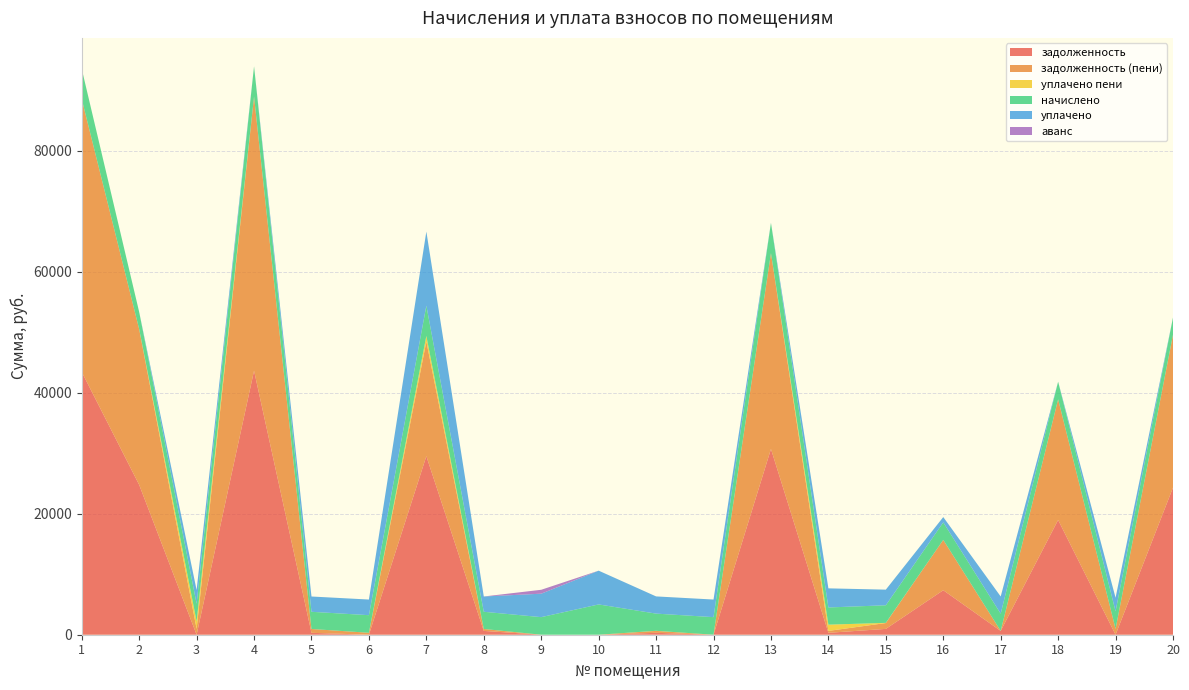

Reading left to right, transcribe all the data shown in this chart.

задолженность: 1=43441.7	2=24780.1	3=0.0	4=43645.7	5=315.8	6=0.0	7=29521.7	8=631.8	9=0.0	10=0.0	11=315.1	12=0.0	13=30708.2	14=315.7	15=964.9	16=7357.2	17=631.8	18=18973.1	19=0.0	20=24325.3
задолженность (пени): 1=45103.1	2=25727.8	3=969.1	4=45314.9	5=631.7	6=323.1	7=18943.3	8=315.9	9=0.0	10=0.0	11=315.9	12=0.0	13=32377.4	14=315.9	15=969.1	16=8322.5	17=0.0	18=19944.2	19=965.2	20=25273.0
уплачено пени: 1=0.0	2=0.0	3=1238.7	4=0.0	5=0.0	6=0.0	7=926.0	8=3.6	9=0.0	10=0.0	11=15.4	12=0.0	13=0.0	14=1031.5	15=26.6	16=0.0	17=1.9	18=0.0	19=0.2	20=0.0
начислено: 1=4984.2	2=2843.1	3=2907.4	4=5007.6	5=2843.1	6=2907.4	7=5007.6	8=2843.1	9=2907.4	10=5007.6	11=2843.1	12=2907.4	13=5007.6	14=2843.1	15=2907.4	16=2895.8	17=2843.1	18=2913.3	19=2895.8	20=2843.1
уплачено: 1=0.0	2=0.0	3=2261.3	4=0.0	5=2527.3	6=2584.4	7=12247.6	8=2527.2	9=3876.6	10=5579.8	11=2844.1	12=2907.4	13=5.0	14=3159.0	15=2584.4	16=875.0	17=2844.8	18=0.0	19=2252.2	20=0.0
аванс: 1=0.0	2=0.0	3=0.0	4=0.0	5=0.0	6=0.0	7=0.0	8=0.0	9=646.1	10=1.8	11=0.0	12=0.0	13=0.0	14=0.0	15=0.0	16=0.0	17=0.0	18=0.0	19=0.0	20=0.0